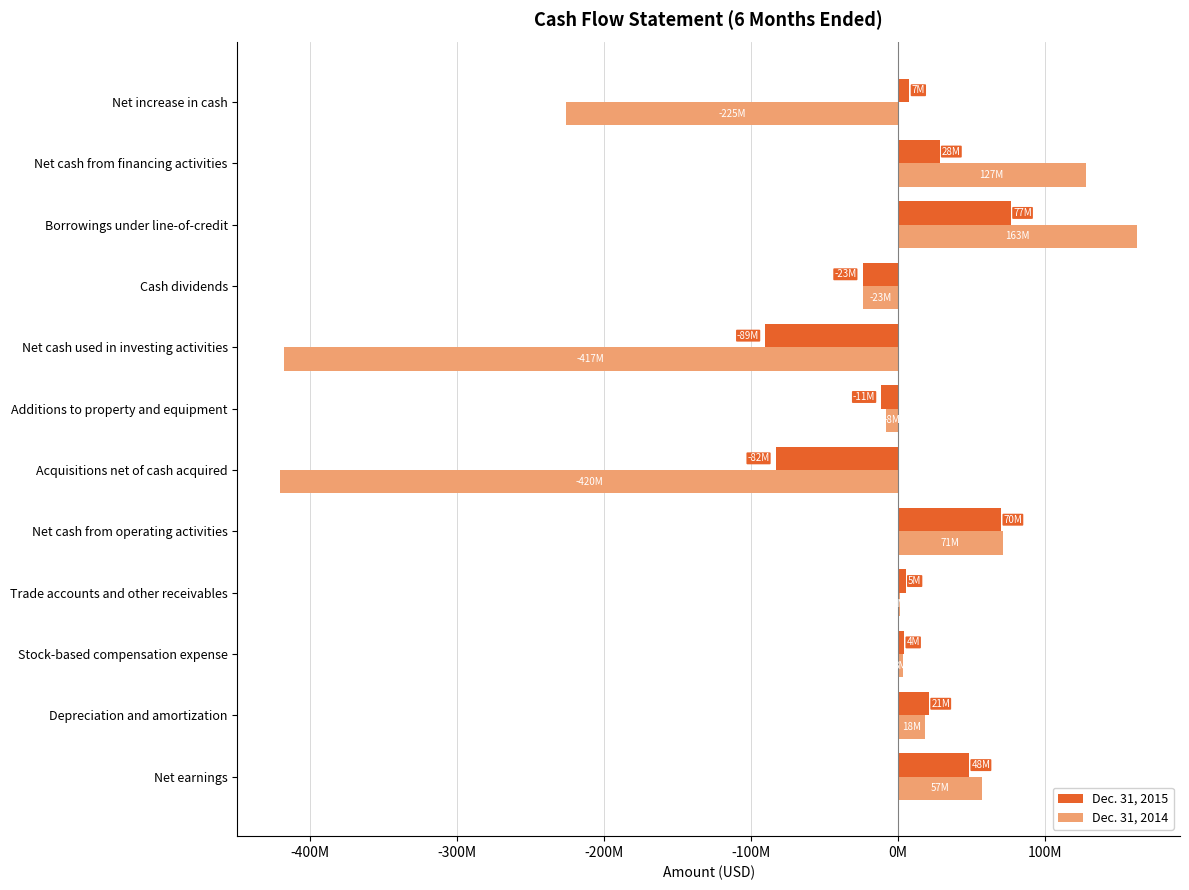

What are all the series names shown in the legend?

Dec. 31, 2015, Dec. 31, 2014